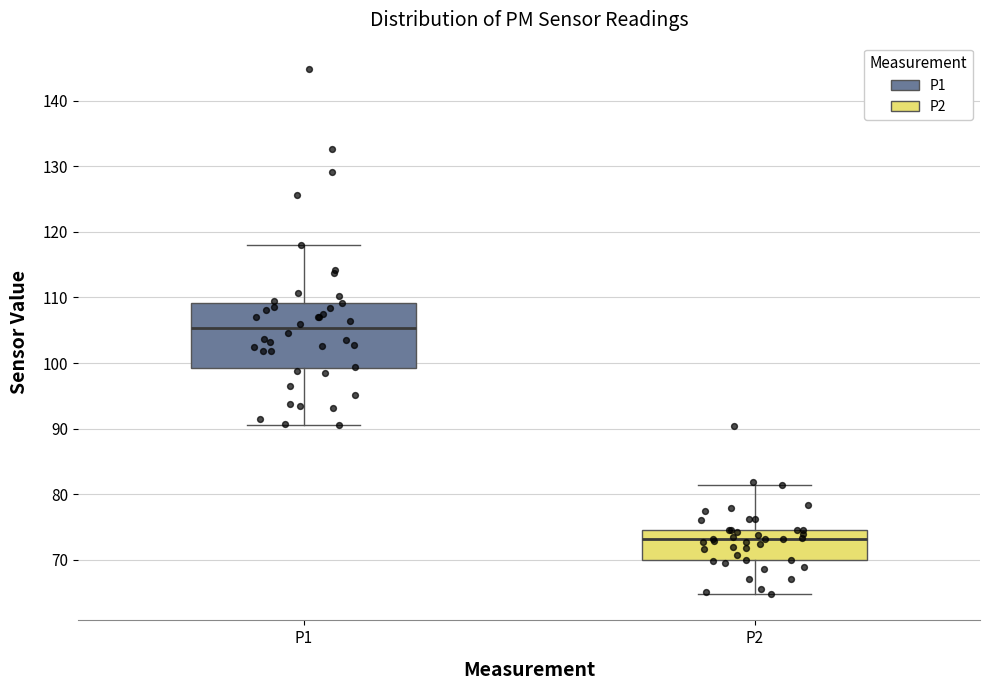

Reading left to right, transcribe this box plot: for each box, give where its median line is, the range the box spans, and where its two whiskers end, as read against the y-axis. The values are not printed on the chart, so give them approximately, as read against the axis.

P1: median 105, box 99 to 109, whiskers 91 to 118
P2: median 73, box 70 to 75, whiskers 65 to 81